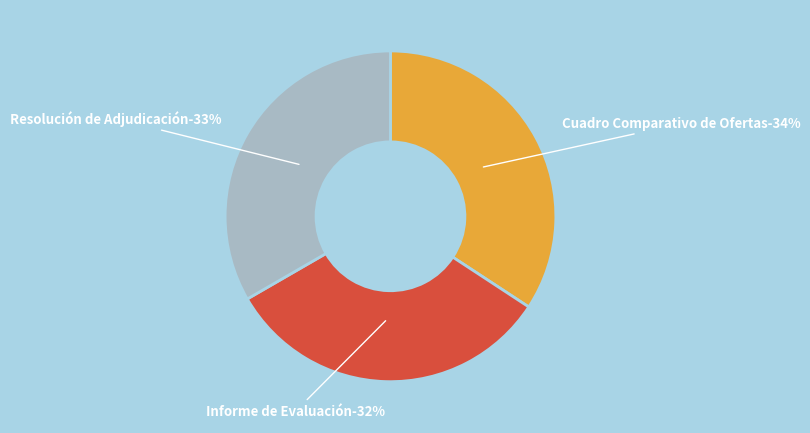

Count the number of slices in the pie.

3